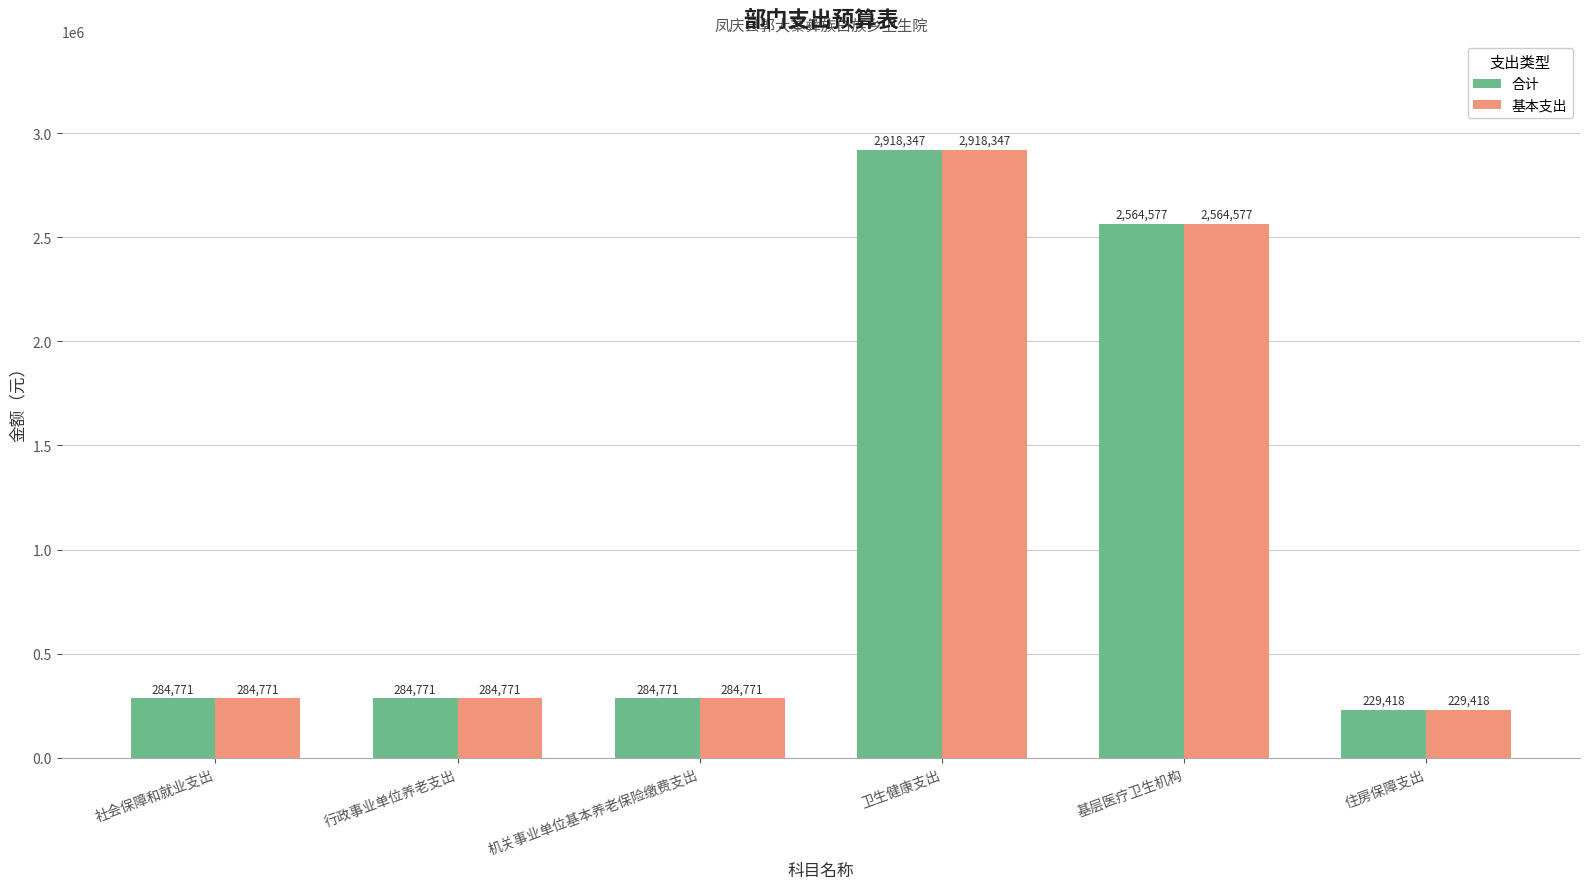

What is the difference between the 合计 values at 卫生健康支出 and 基层医疗卫生机构?

353769.6